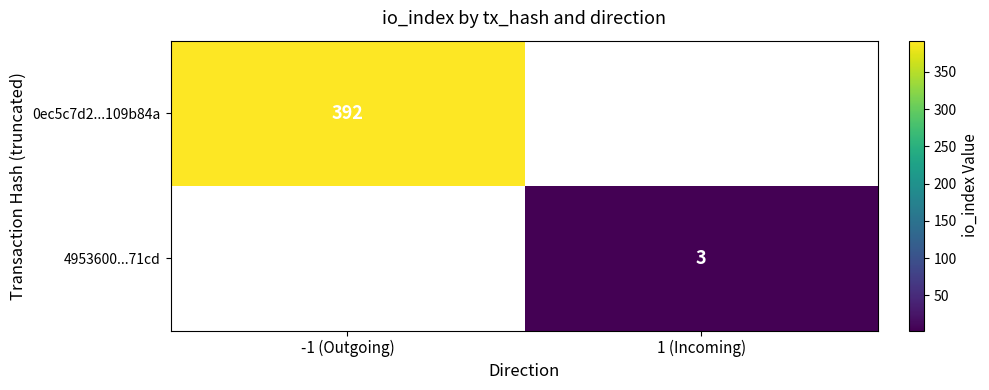

Is the value of 0ec5c7d2...109b84a at -1 (Outgoing) greater than the value of 4953600...71cd at 1 (Incoming)?

Yes